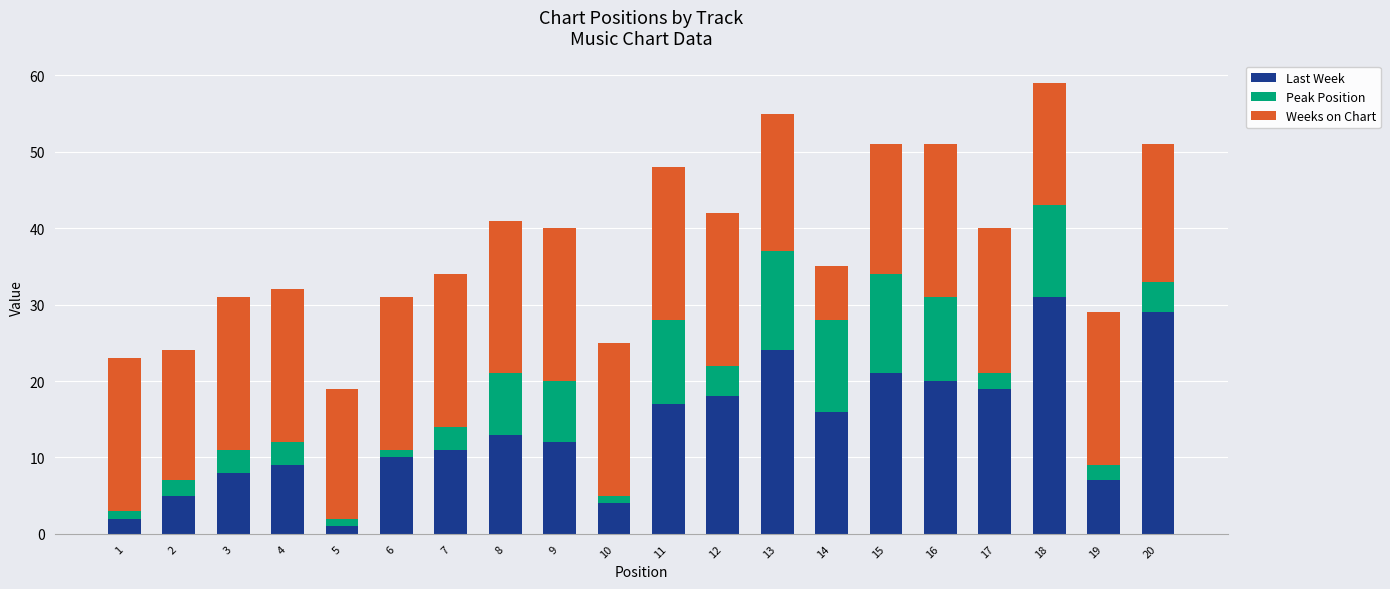

At which category is the sum across all series the highest?

18